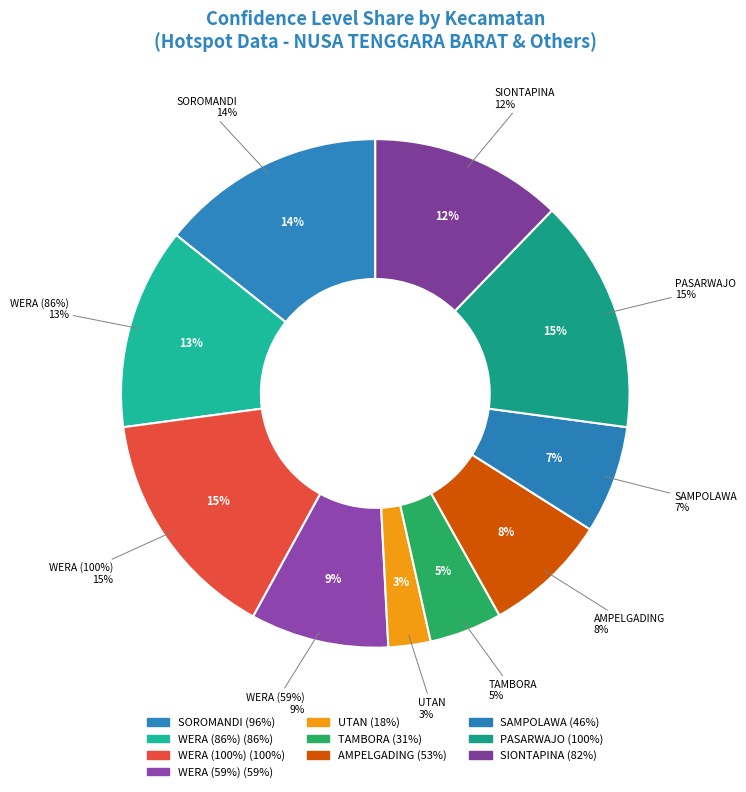

To the nearest percent, what portion does SIONTAPINA represent?

12%